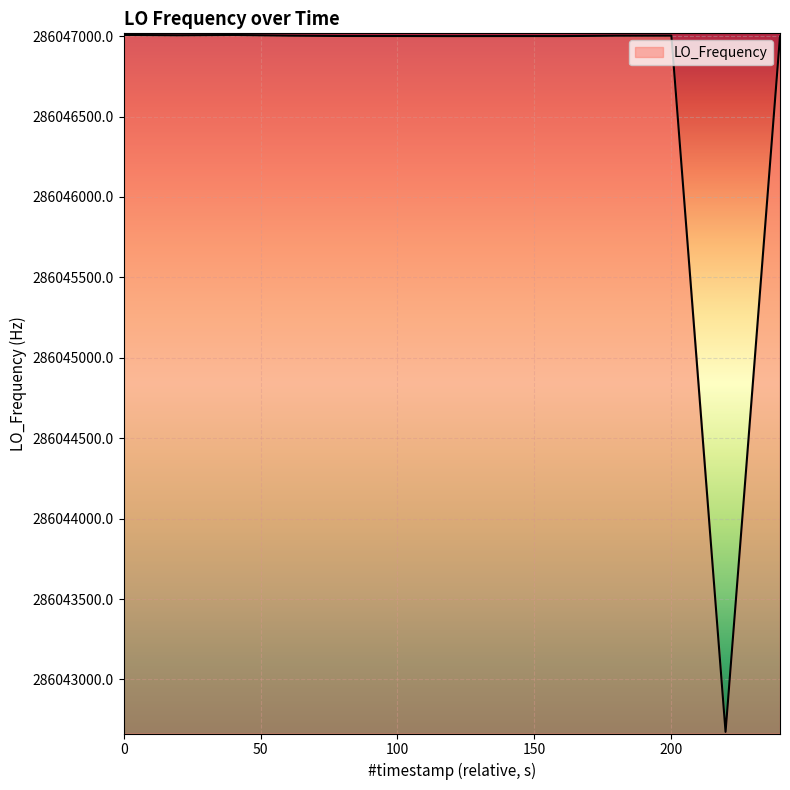

How many categories are shown in the chart?

15